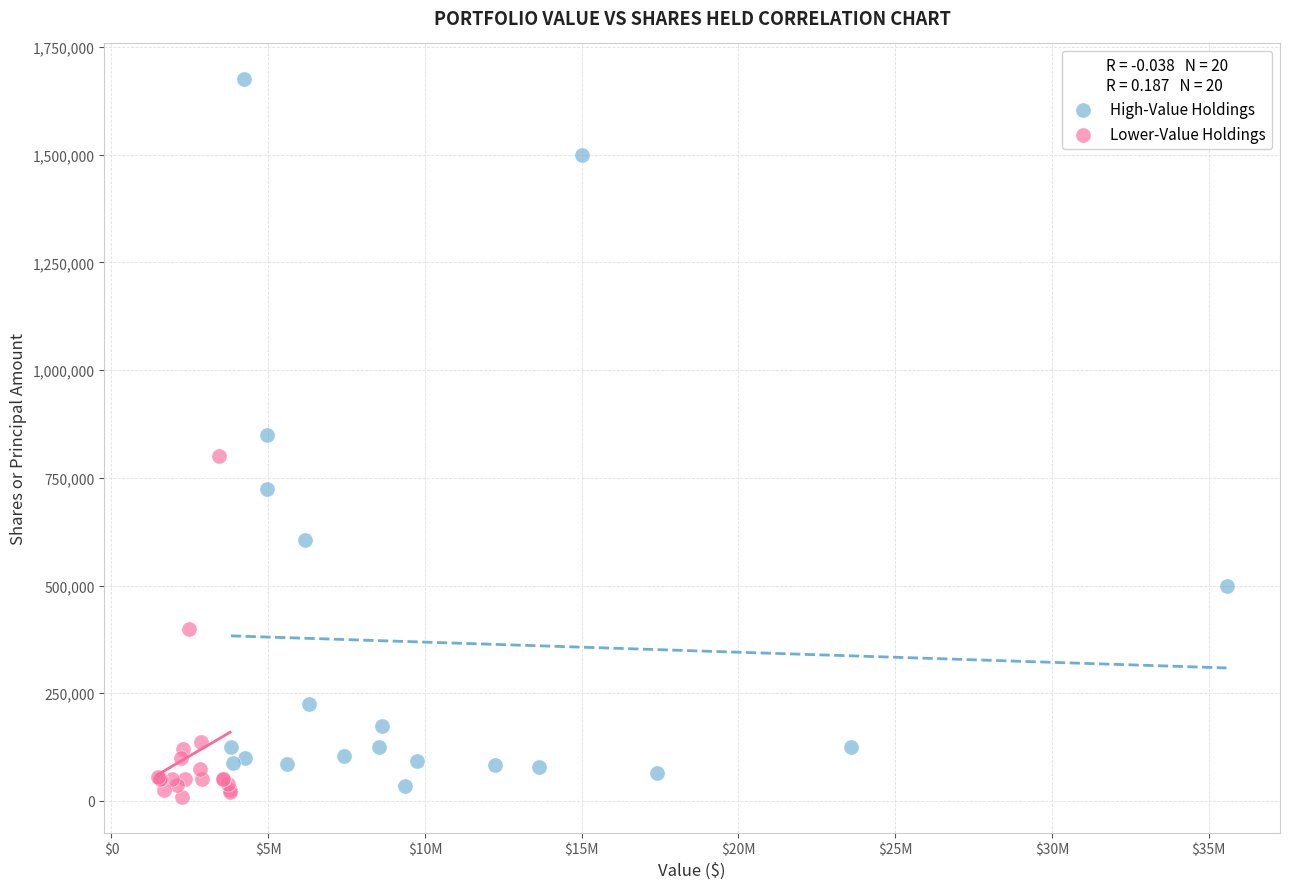

Which series has the widest spread of Y values?

High-Value Holdings